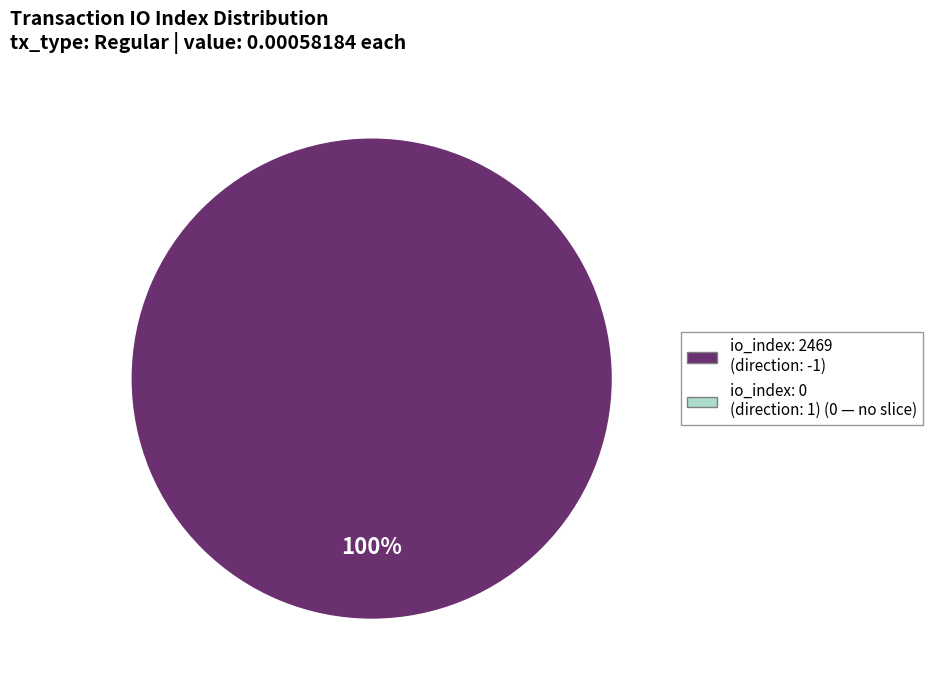

How many slices are in this pie chart?

1